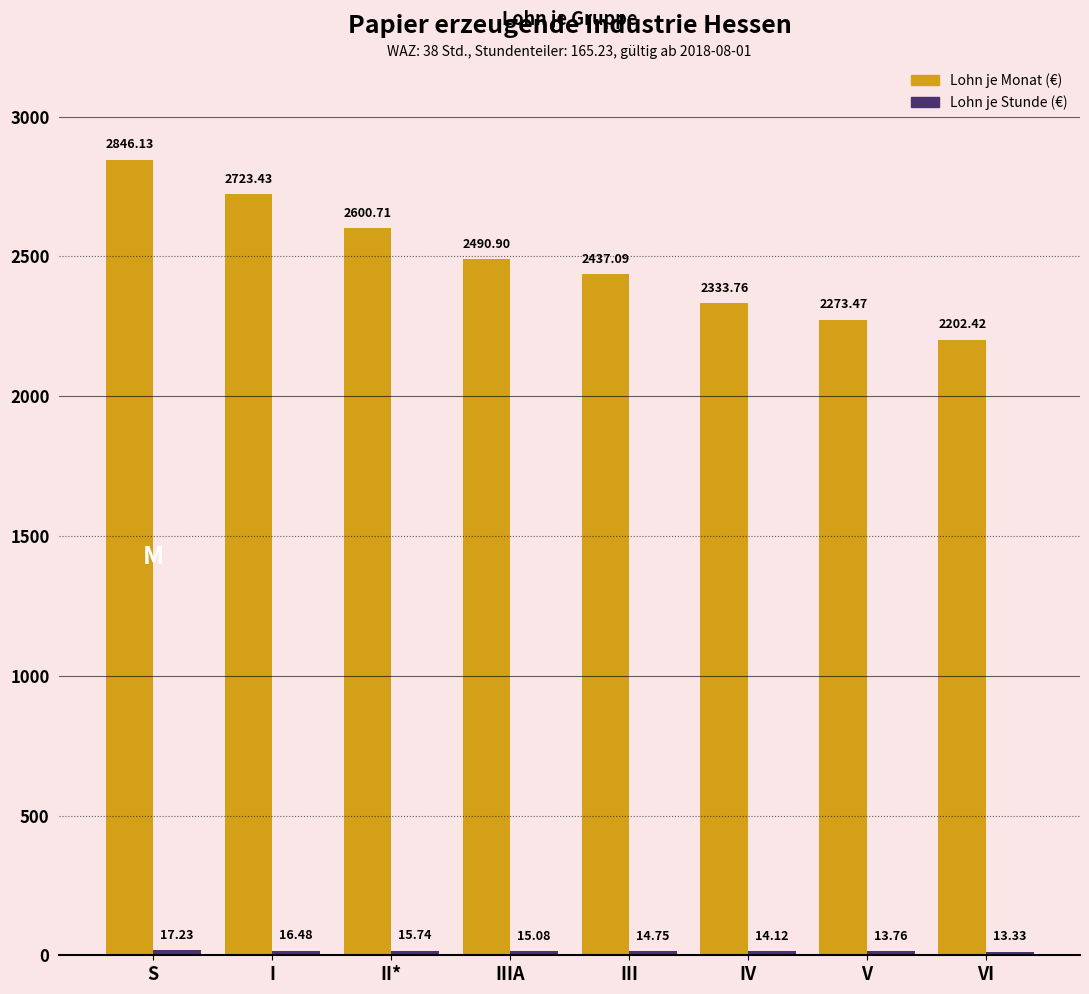

At which category is the sum across all series the highest?

S